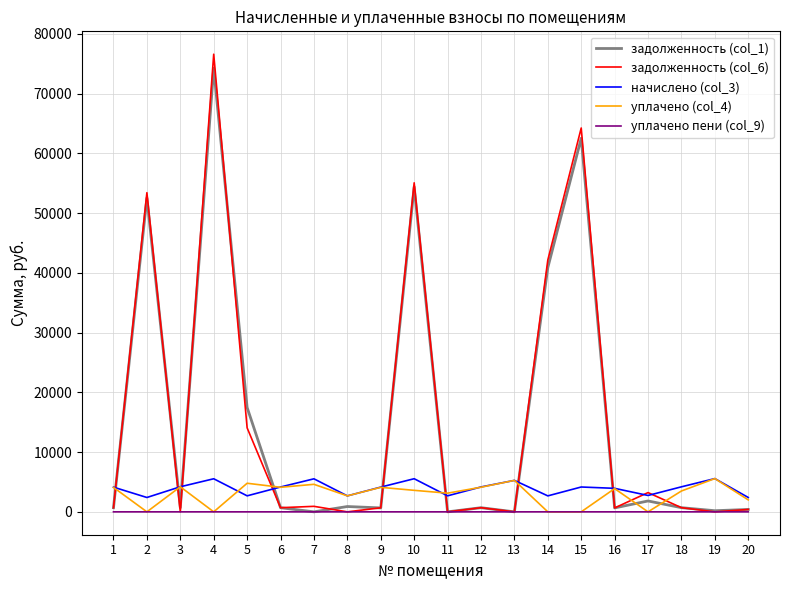

What is the spread (max minus min) of values at 4?

76583.6